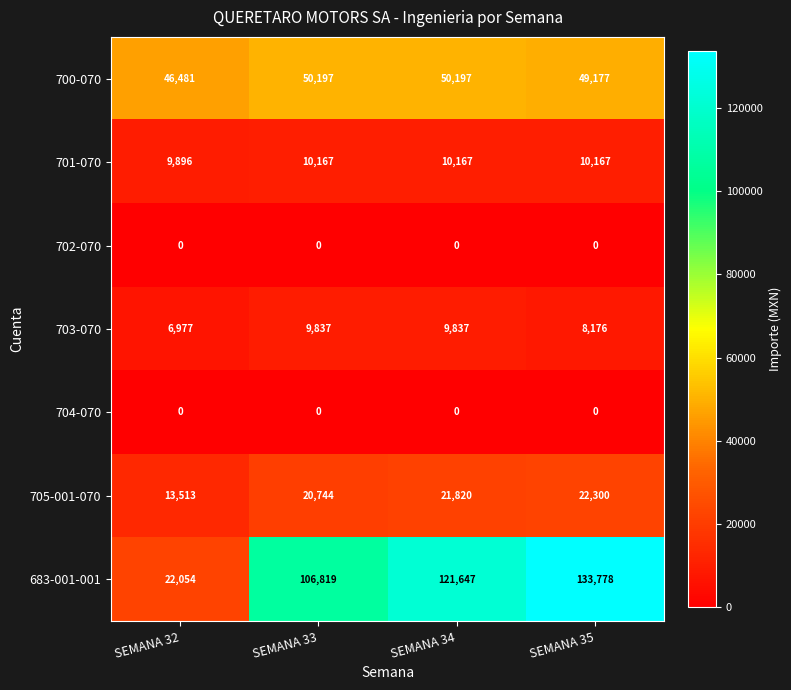

At which category is the sum across all series the highest?

SEMANA 35